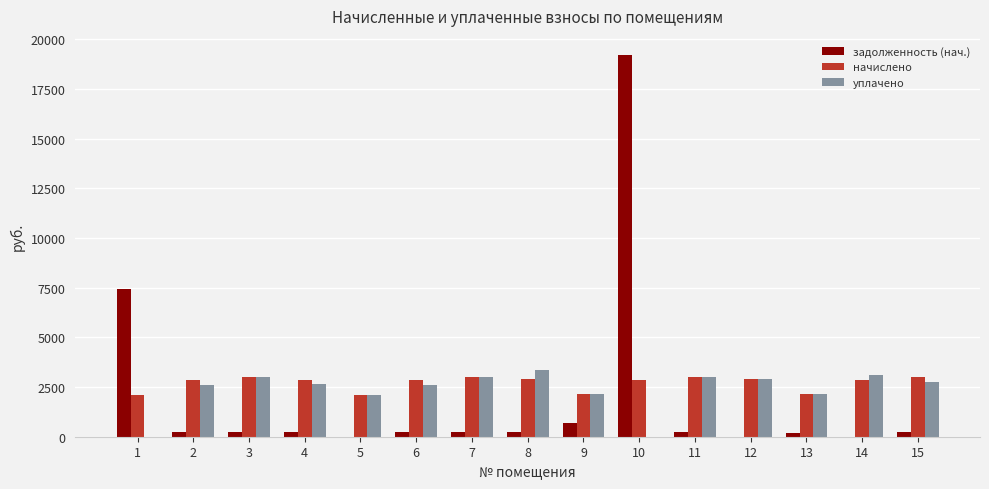

The value of уплачено at 11 is 3979.6. True or false?

False